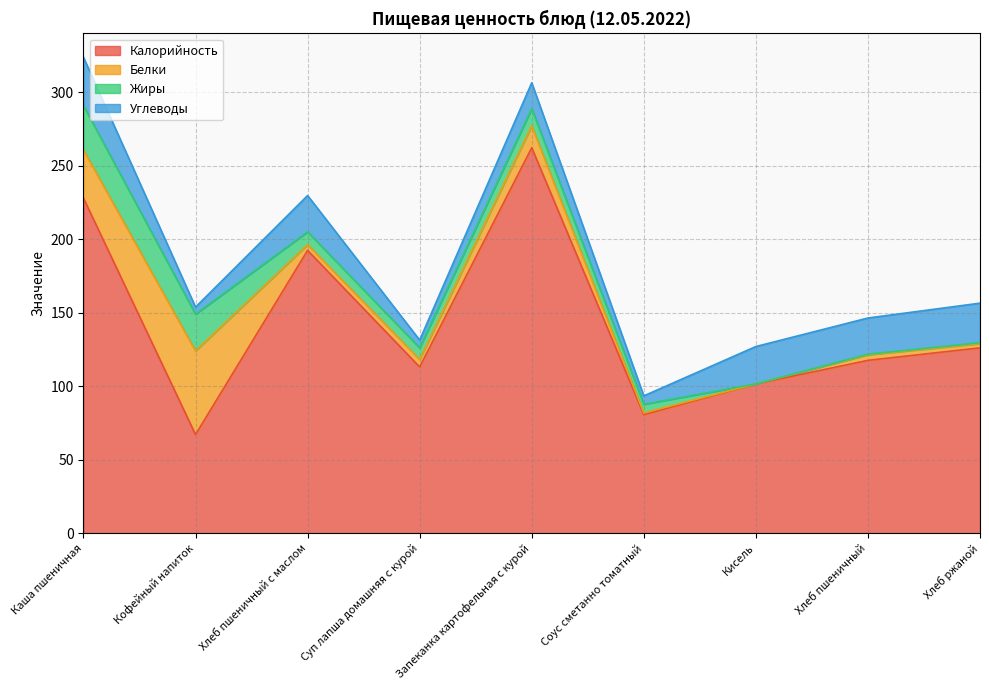

At how many categories does at least one series exceed 252?

1